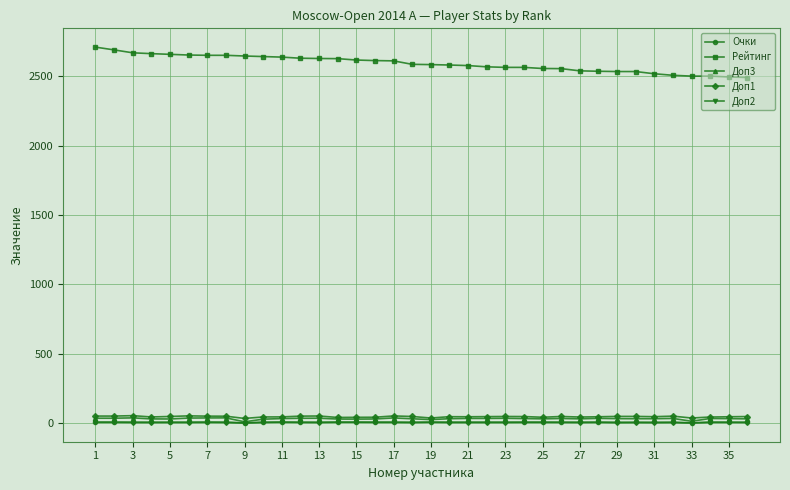

Which series has the largest range (max minus min)?

Рейтинг